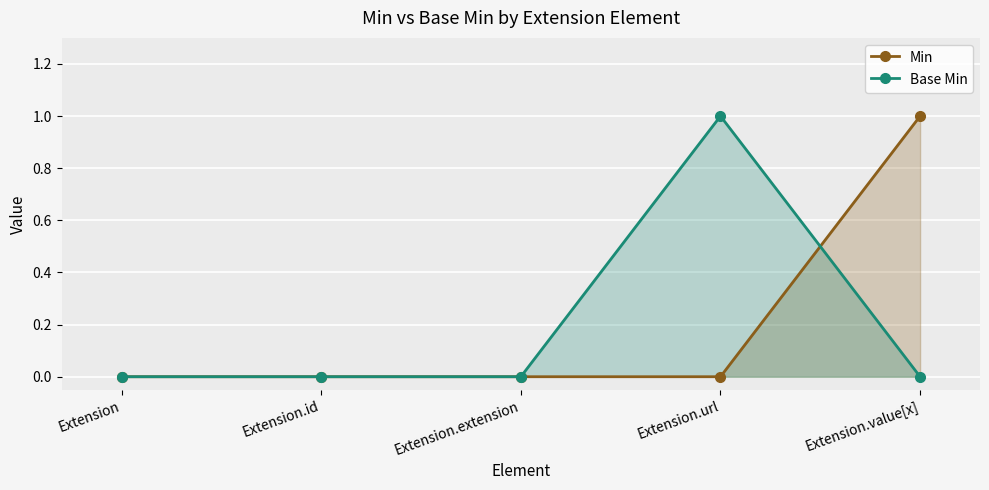

At Extension.id, list the series in order from smallest to largest.

Min, Base Min